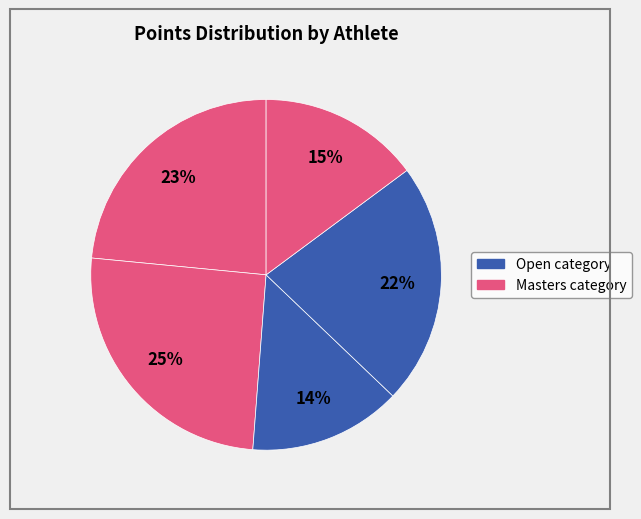

Count the number of slices in the pie.

5